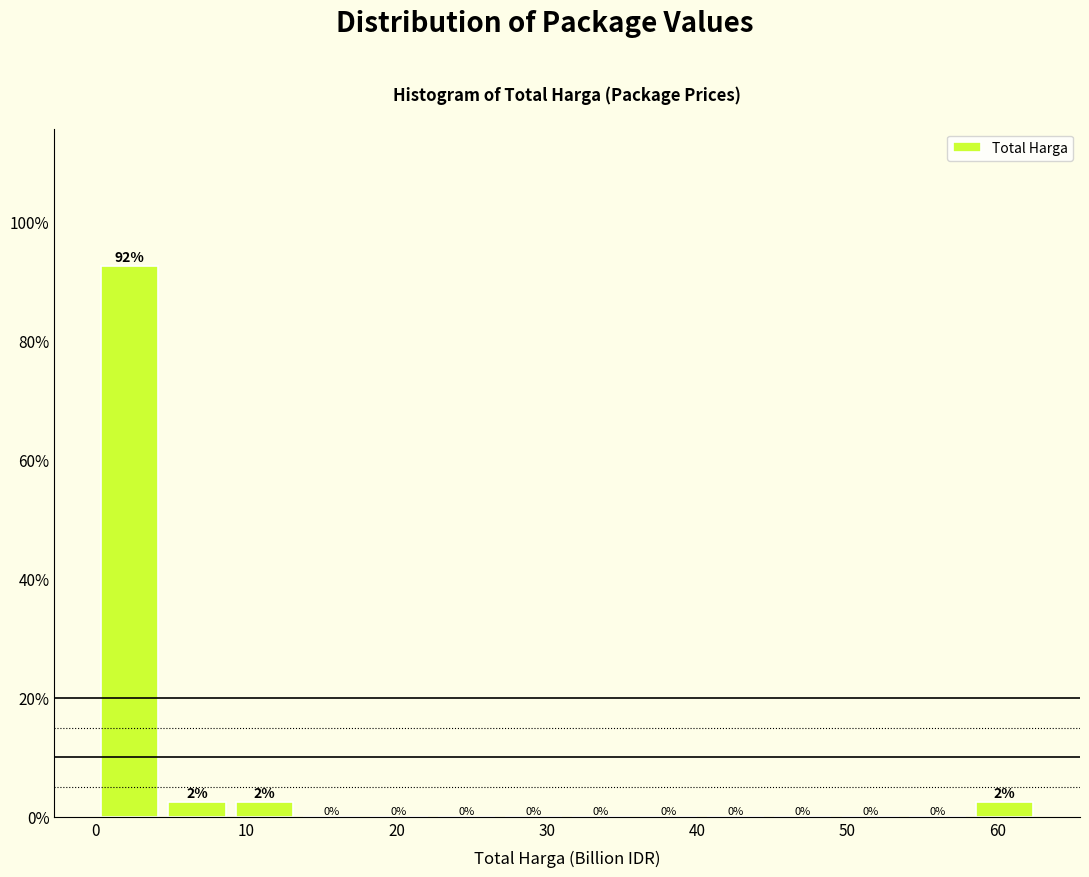

Which range on the x-axis has the tallest bar?

0 to 4